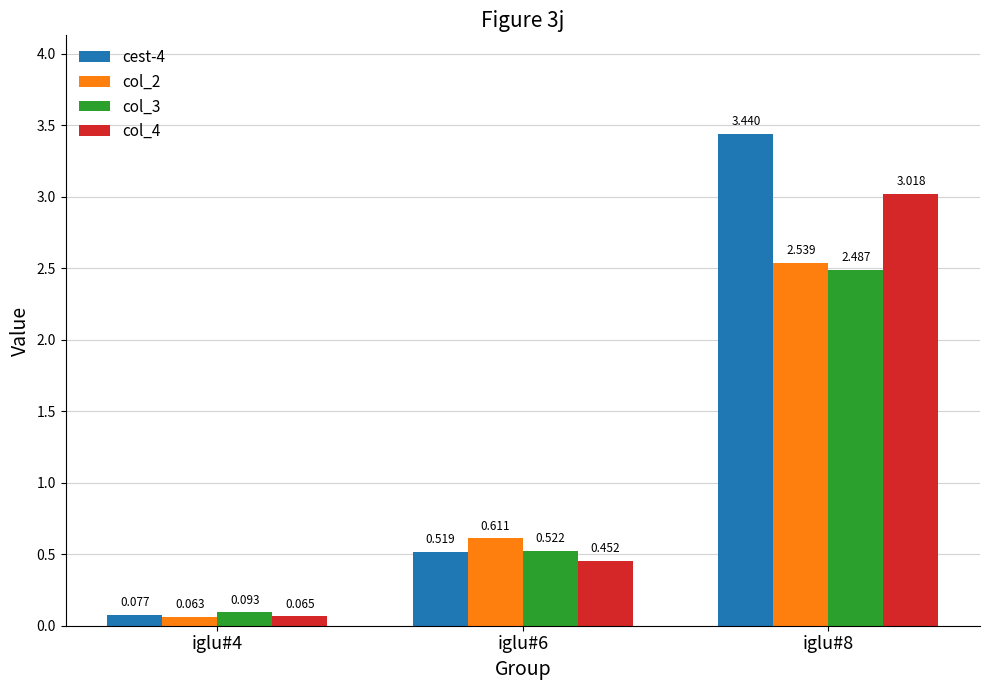

Which category has the lowest value across all series?

iglu#4